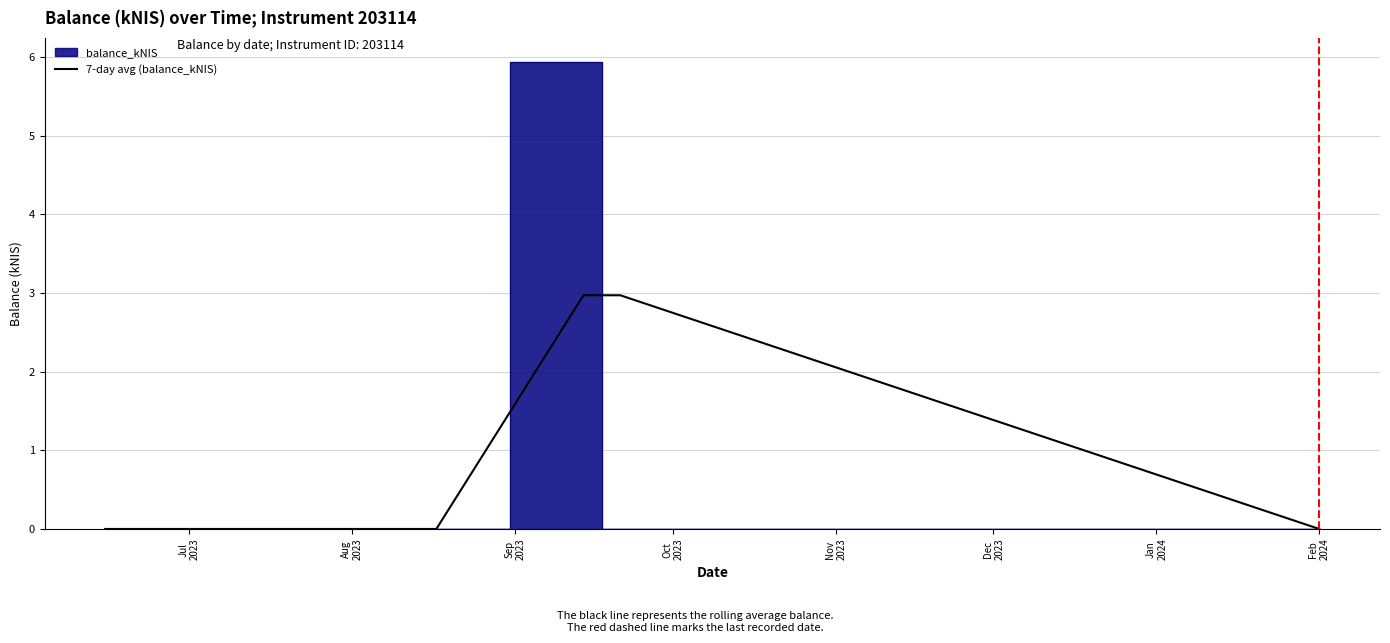

At which category does the chart reach its minimum across all series?

Jul
2023